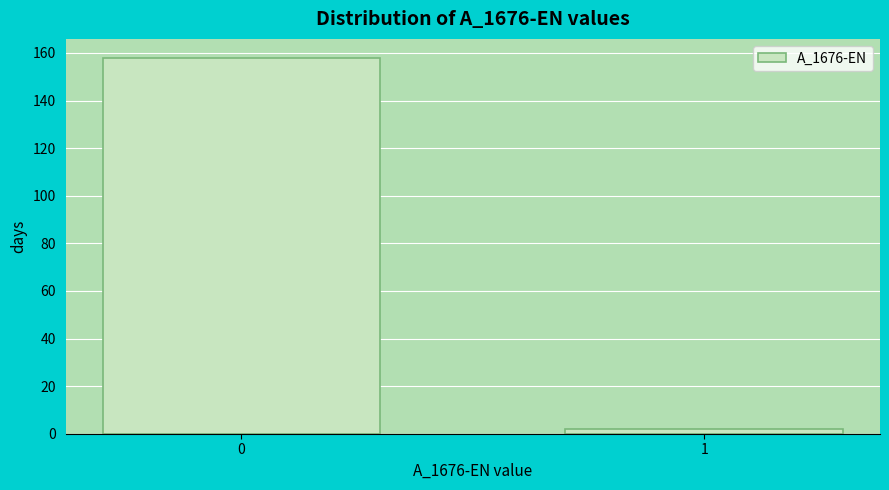

Reading right to left, list all the values displayed in this chart.

1=2	0=158